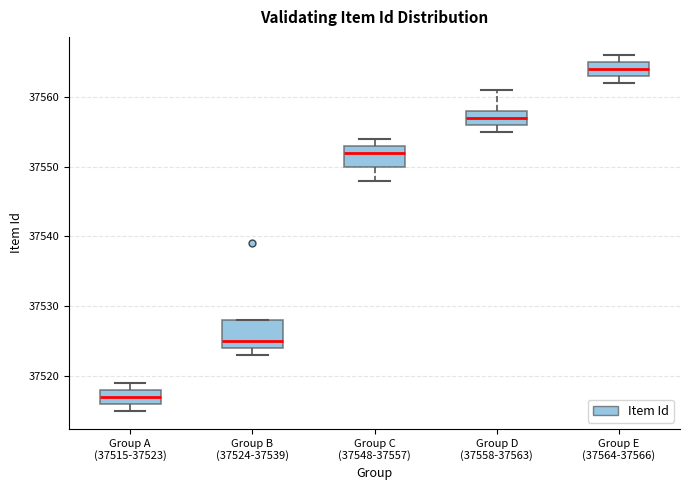

Reading left to right, transcribe this box plot: for each box, give where its median line is, the range the box spans, and where its two whiskers end, as read against the y-axis. The values are not printed on the chart, so give them approximately, as read against the axis.

Group A (37515-37523): median 37517, box 37516 to 37518, whiskers 37515 to 37519
Group B (37524-37539): median 37525, box 37524 to 37528, whiskers 37523 to 37528
Group C (37548-37557): median 37552, box 37550 to 37553, whiskers 37548 to 37554
Group D (37558-37563): median 37557, box 37556 to 37558, whiskers 37555 to 37561
Group E (37564-37566): median 37564, box 37563 to 37565, whiskers 37562 to 37566